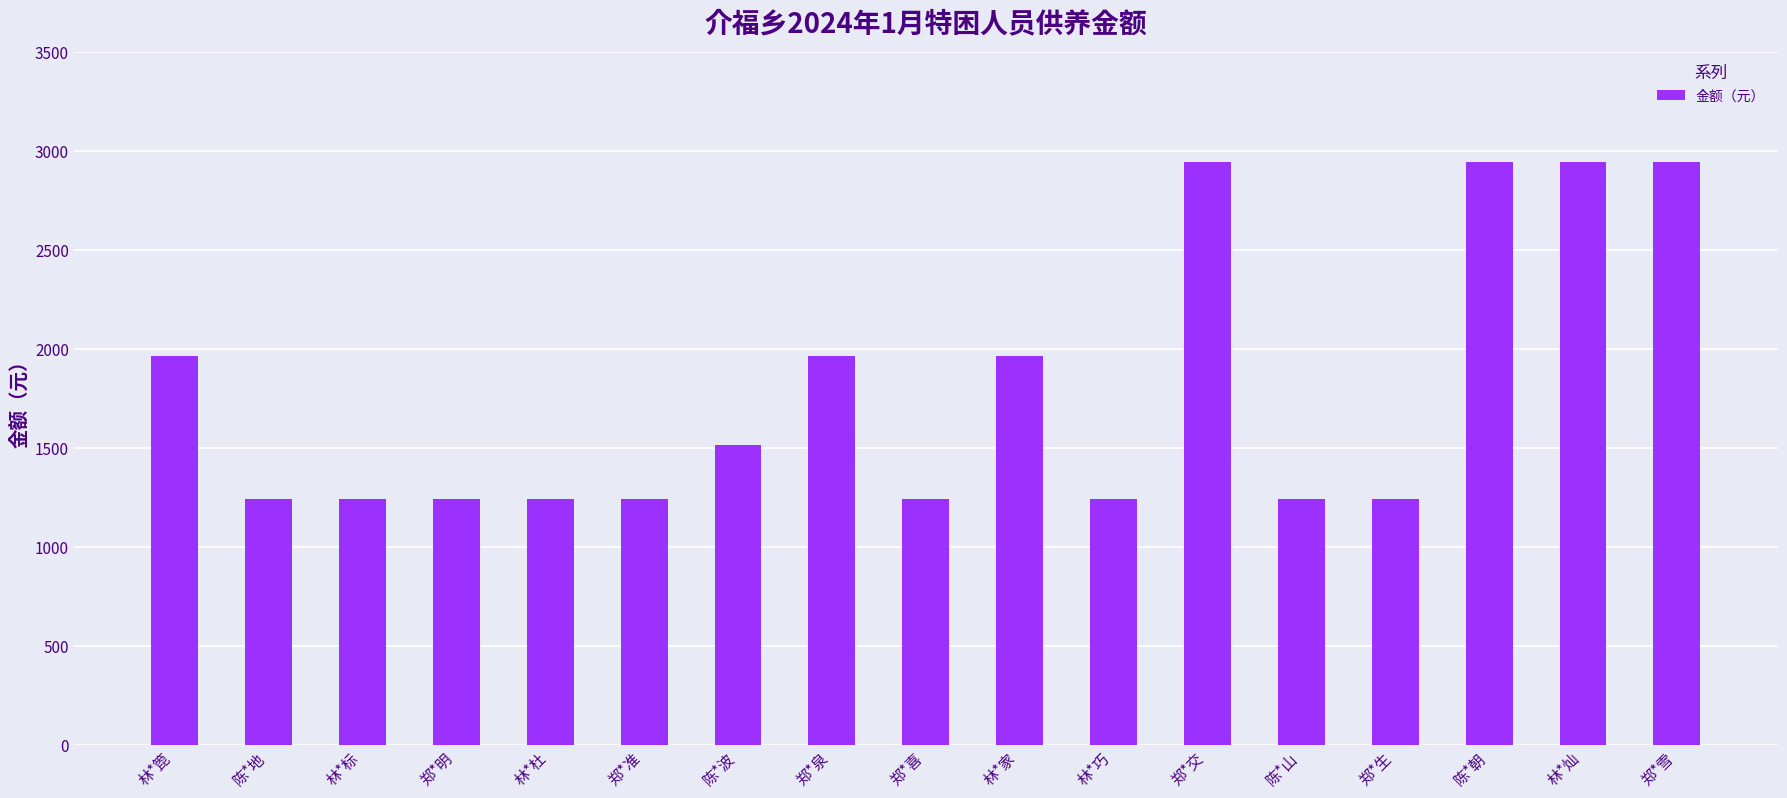

What is the smallest value displayed?

1241